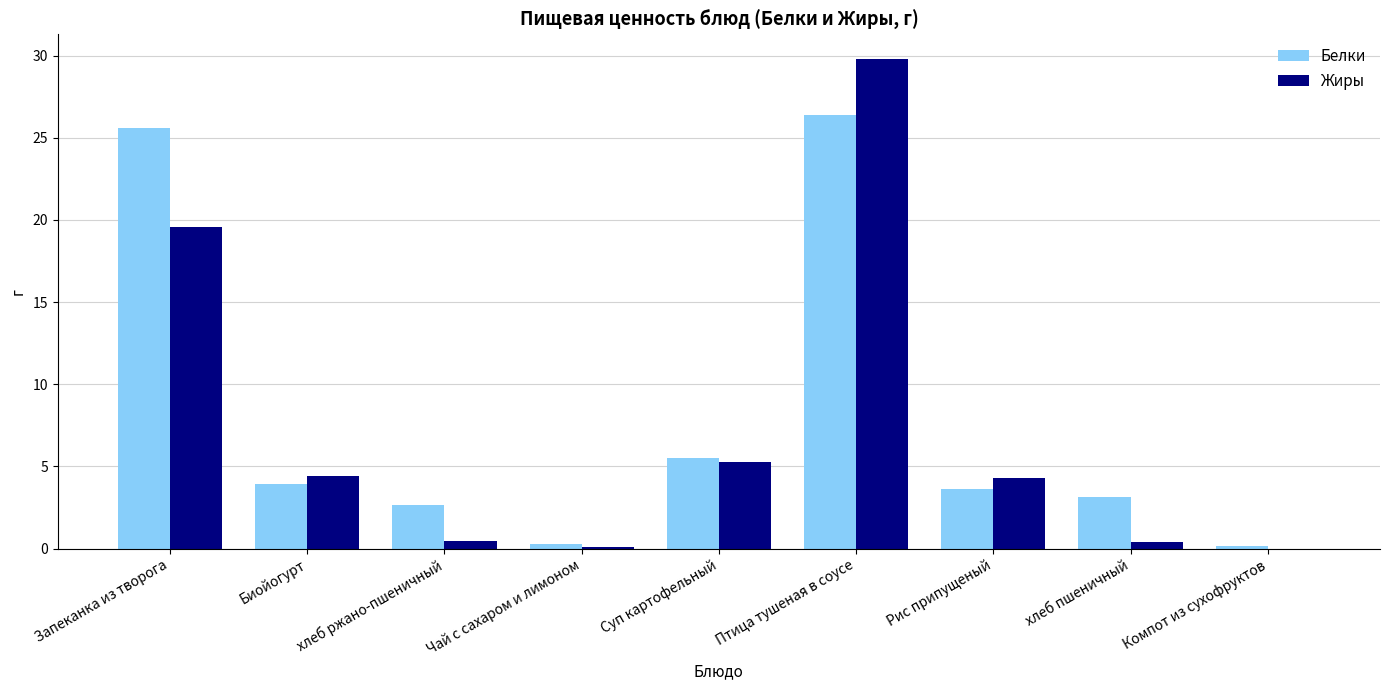

How many groups of bars are there?

9